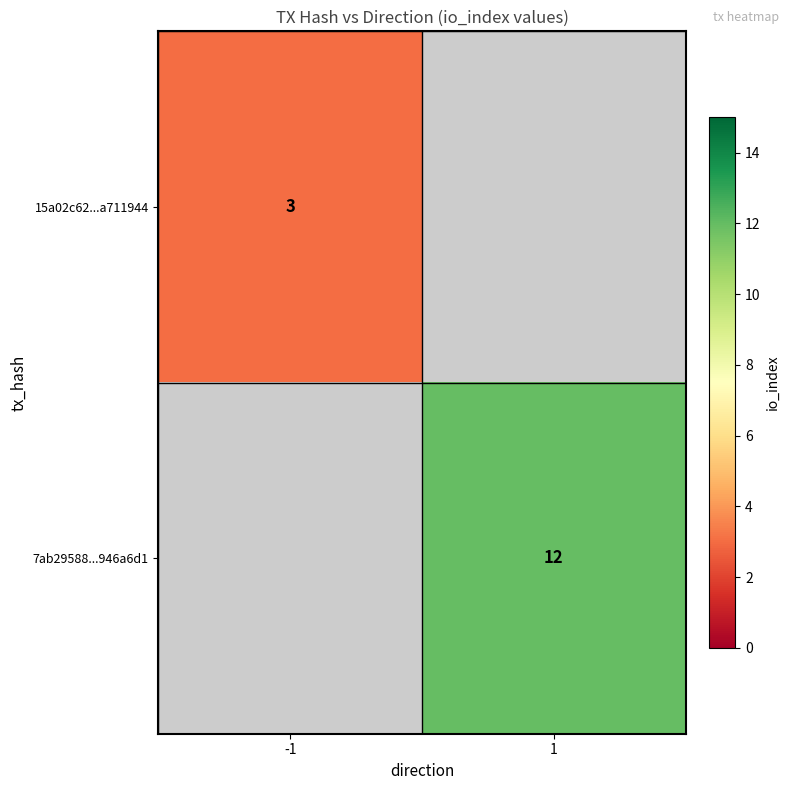

Is the value of 15a02c62...a711944 at -1 greater than the value of 7ab29588...946a6d1 at 1?

No